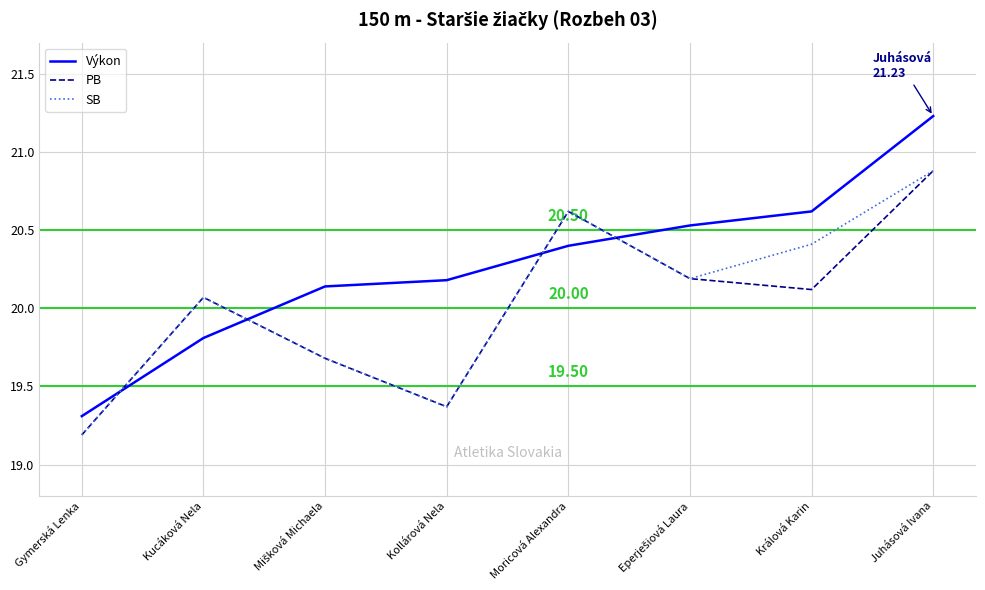

True or false: PB and Výkon intersect in this chart.

True